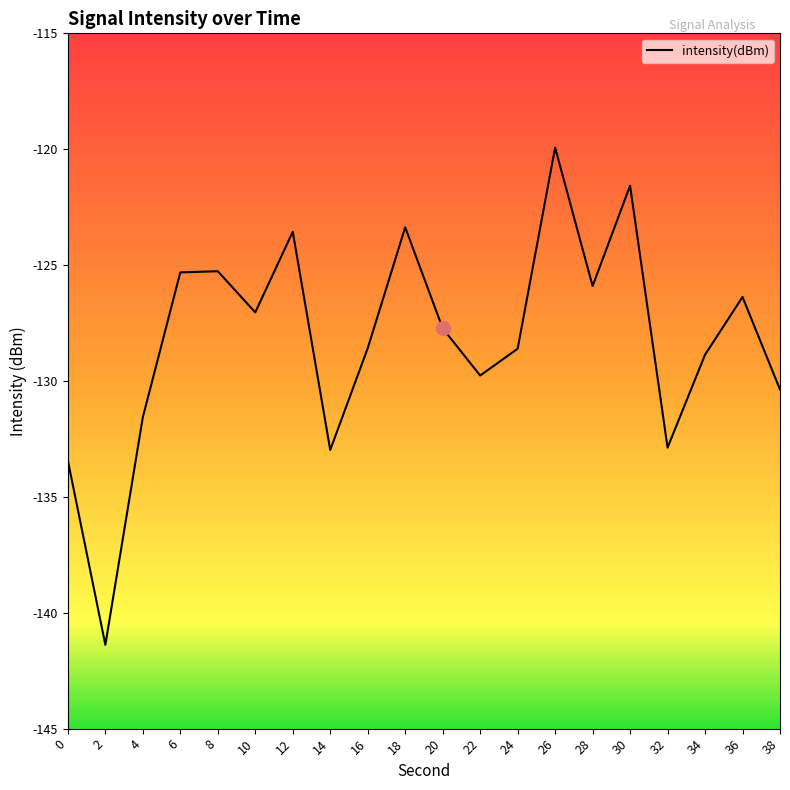

Read the value at 10.

-127.0